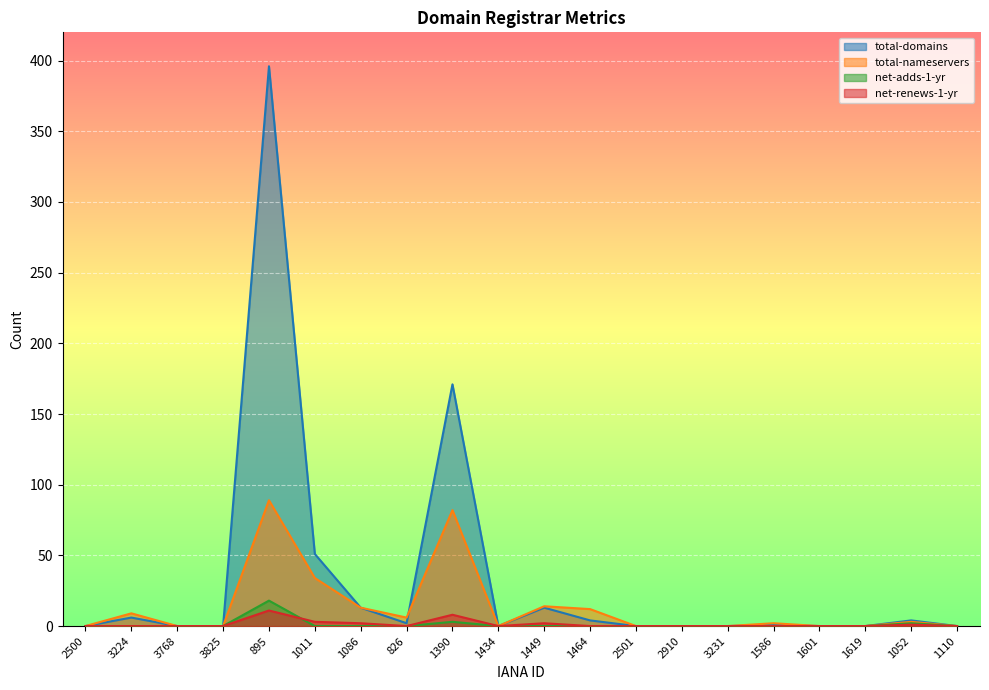

What is the label of the 16th point from the left?

1586